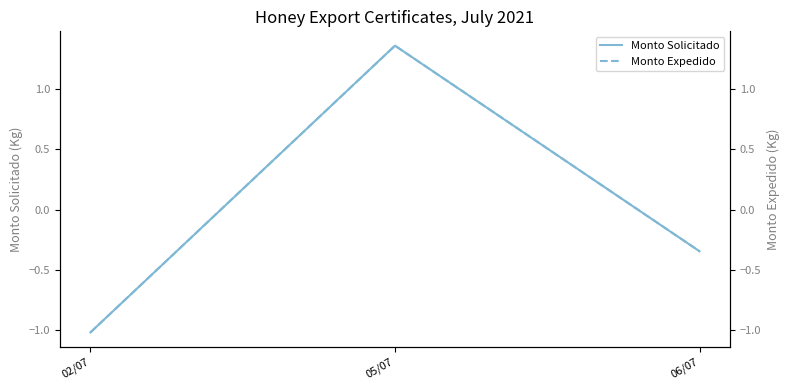

What is the sum of the Monto Solicitado values at 05/07 and 06/07?

1.0